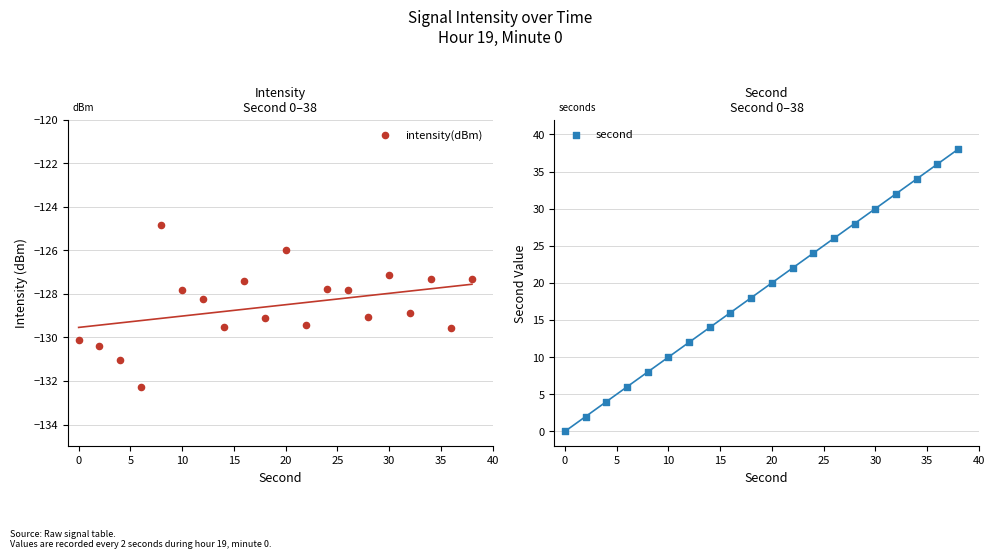

At how many categories does at least one series exceed -76?

20